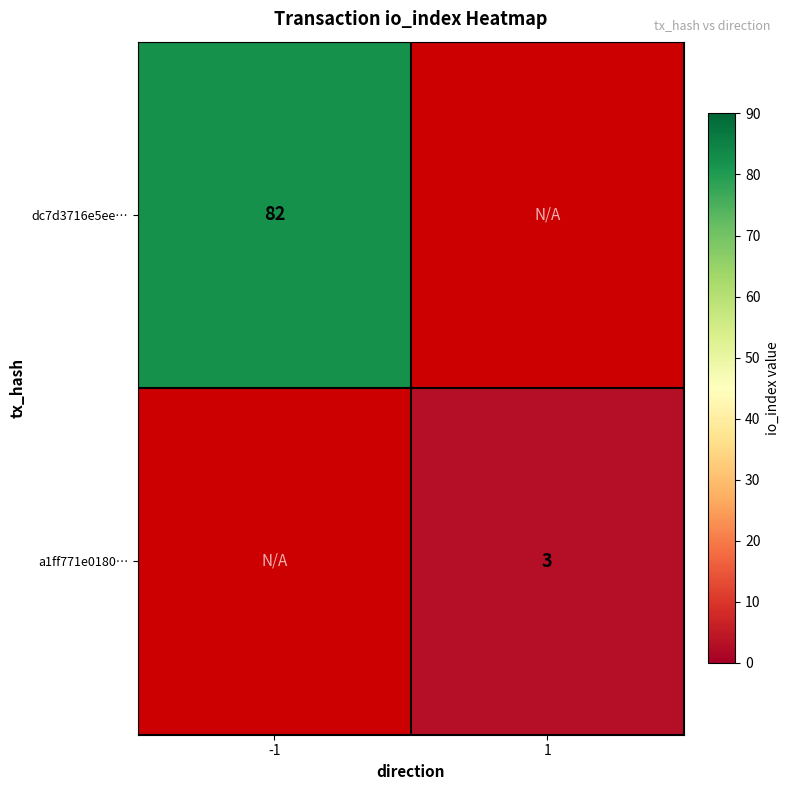

Is it true that a1ff771e0180… equals 1 at 1?

False